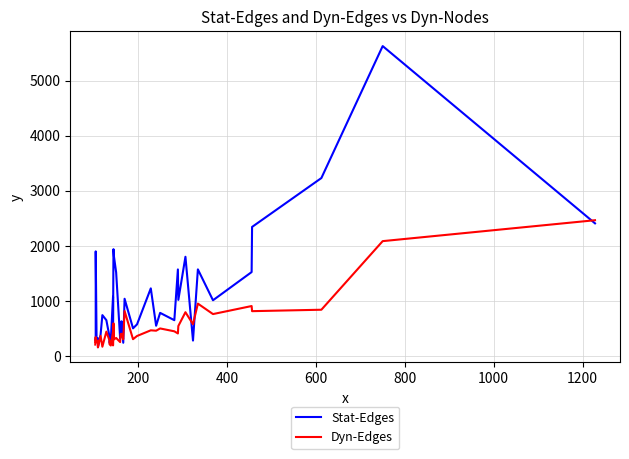

What are all the series names shown in the legend?

Stat-Edges, Dyn-Edges